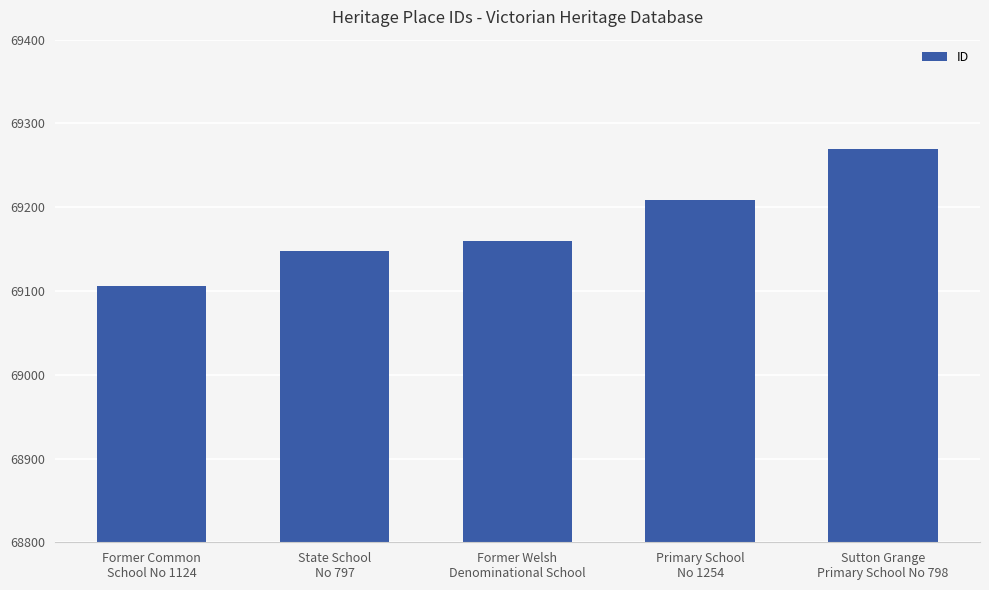

What is the average value?

69179